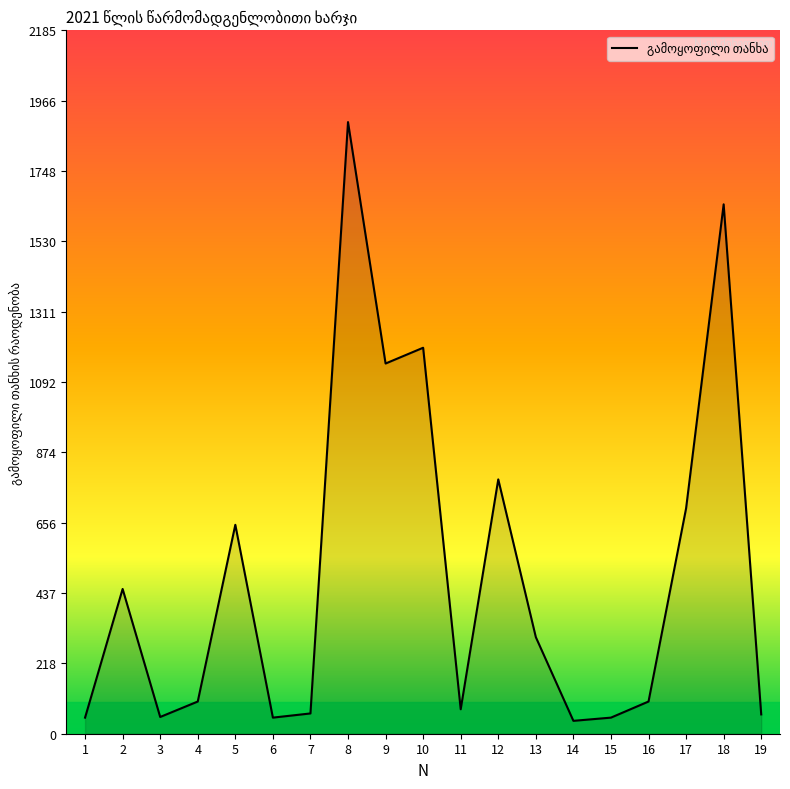

Is it true that the value at 18 is 1644.5?

True